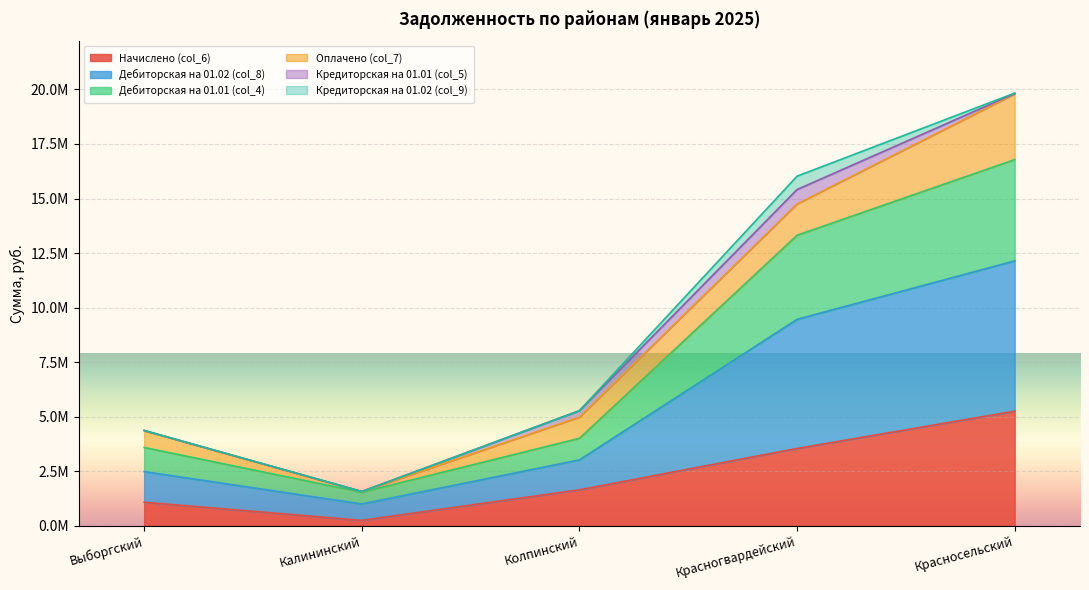

True or false: Дебиторская на 01.02 (col_8) and Начислено (col_6) cross at least once.

False